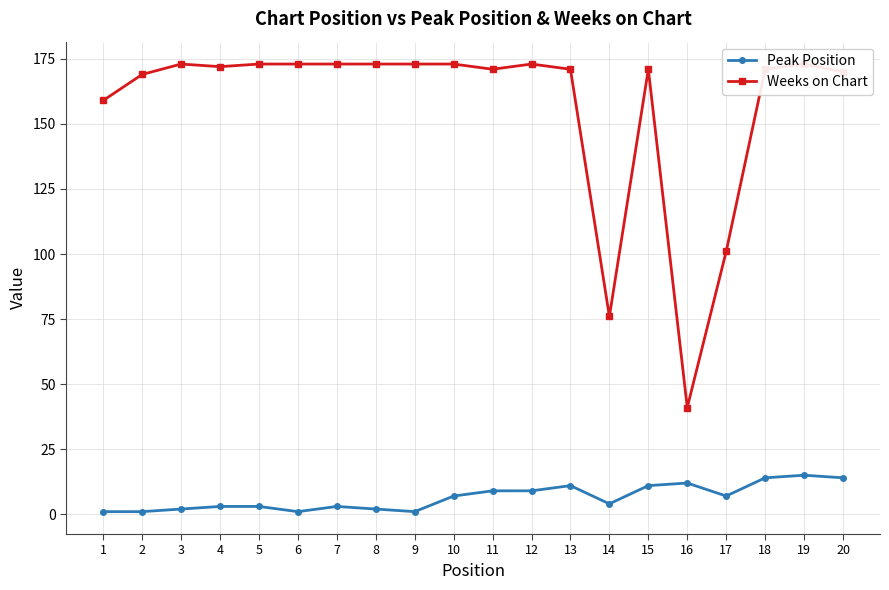

What is the sum of the Peak Position values at 9 and 4?

4